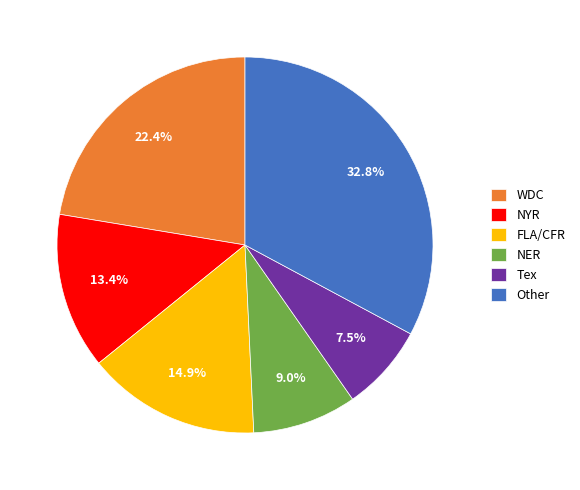

What is the ratio of the value at FLA/CFR to the value at NER?

1.7